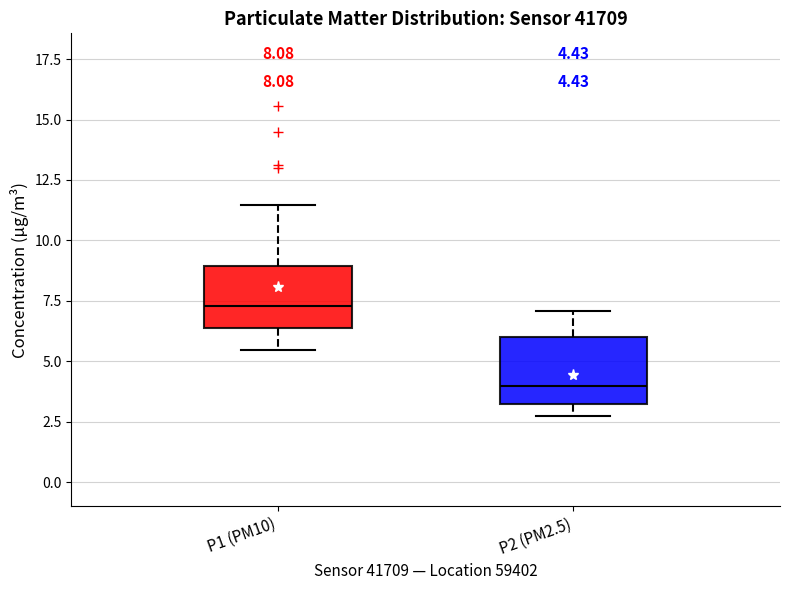

Which box has the highest median line?

P1 (PM10)